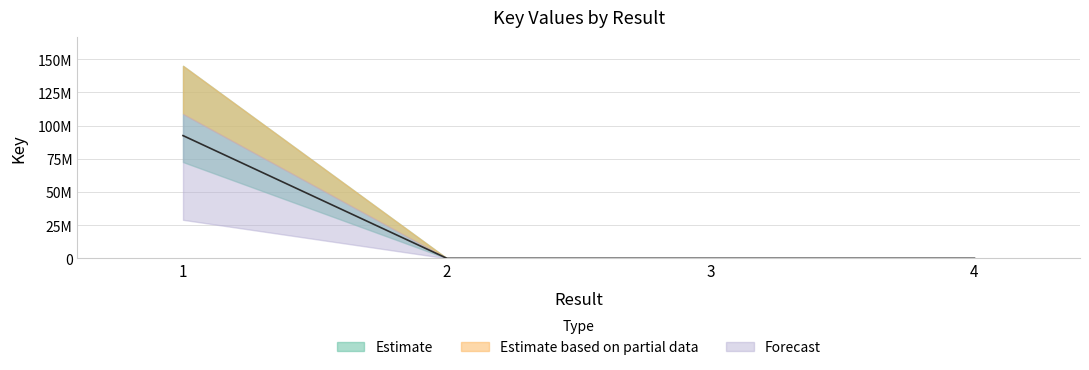

How many lines are shown in the chart?

1